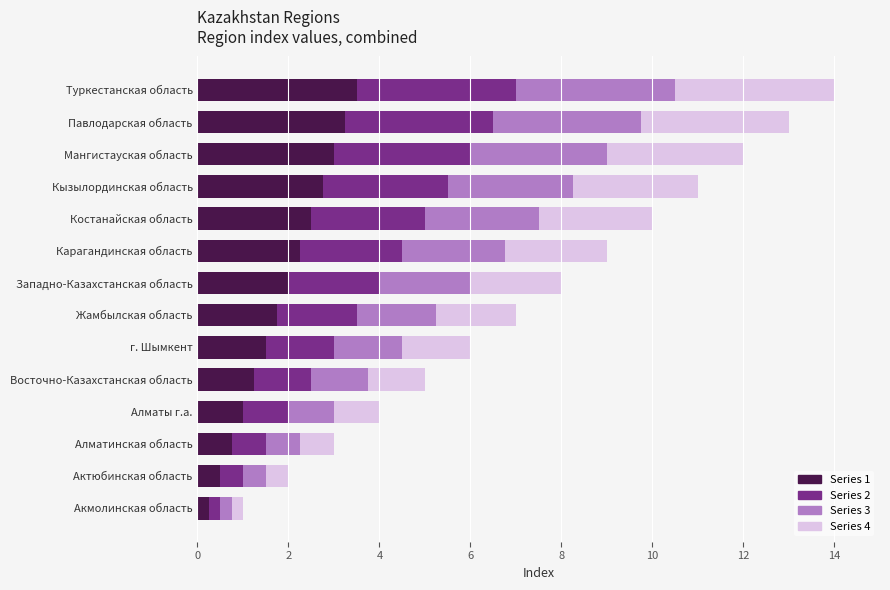

How many categories are shown in the chart?

14